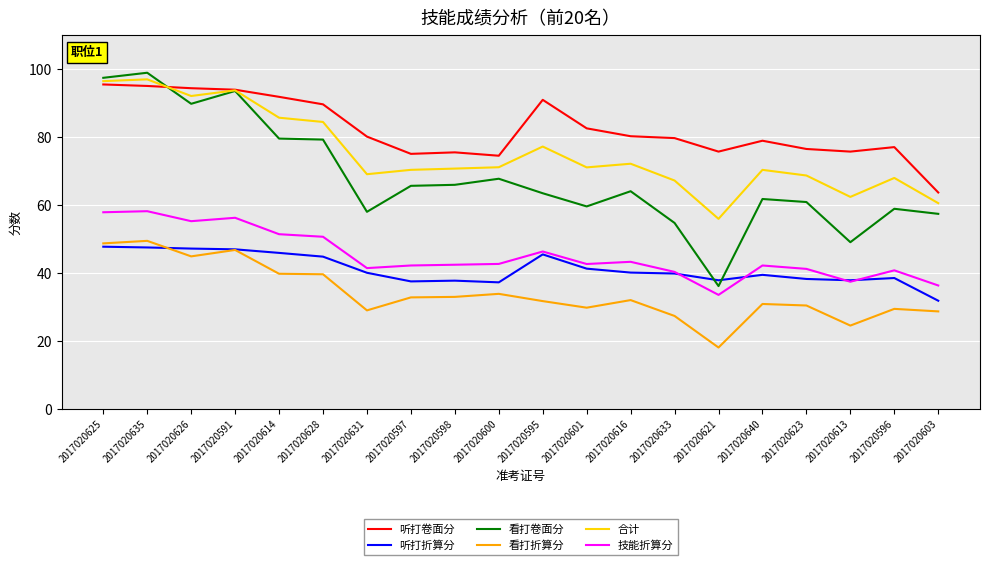

What is the sum of the 看打折算分 values at 2017020600 and 2017020613?

58.3